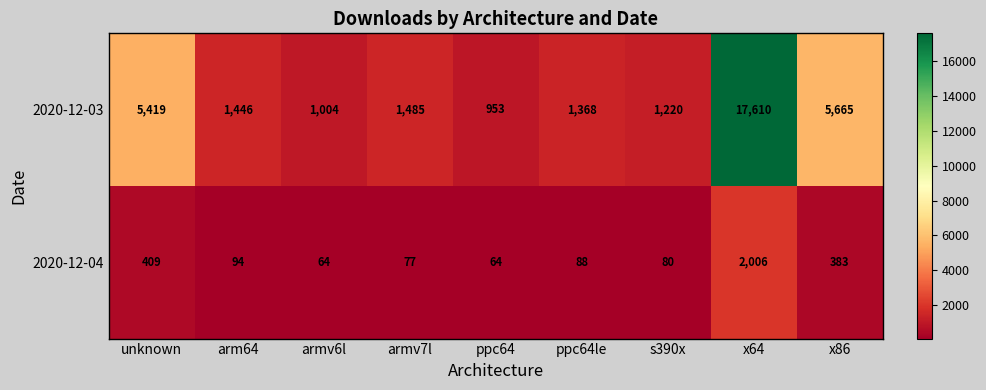

What is the difference between the highest and lowest values at x86?

5282